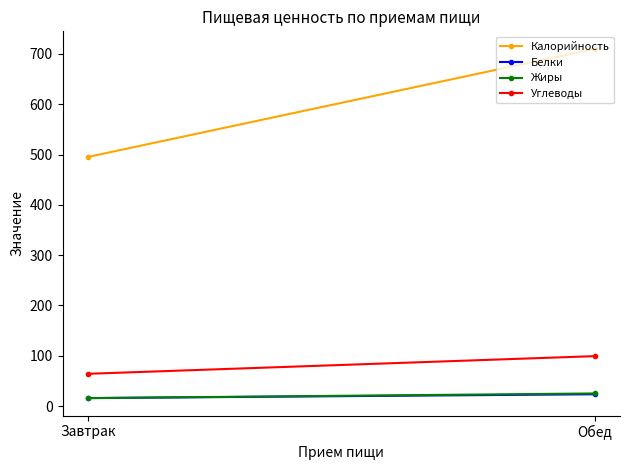

True or false: Белки has a value of 23.3 at Обед.

True